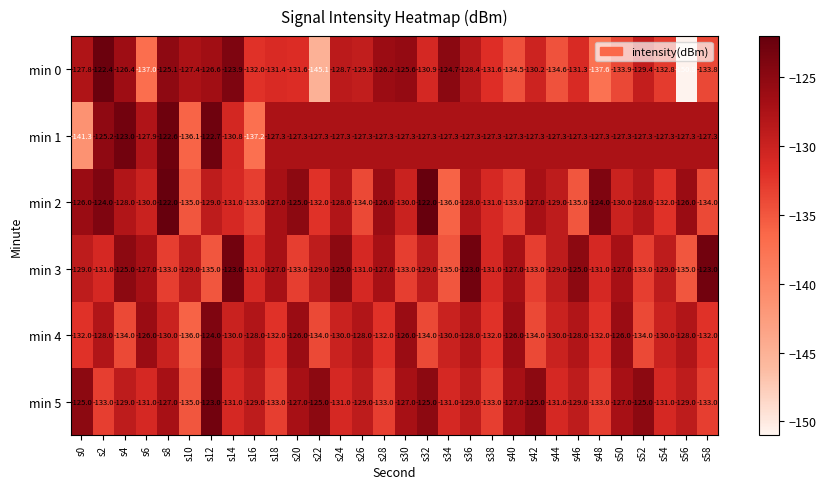

Which series changed the most between s22 and s44?

min 0